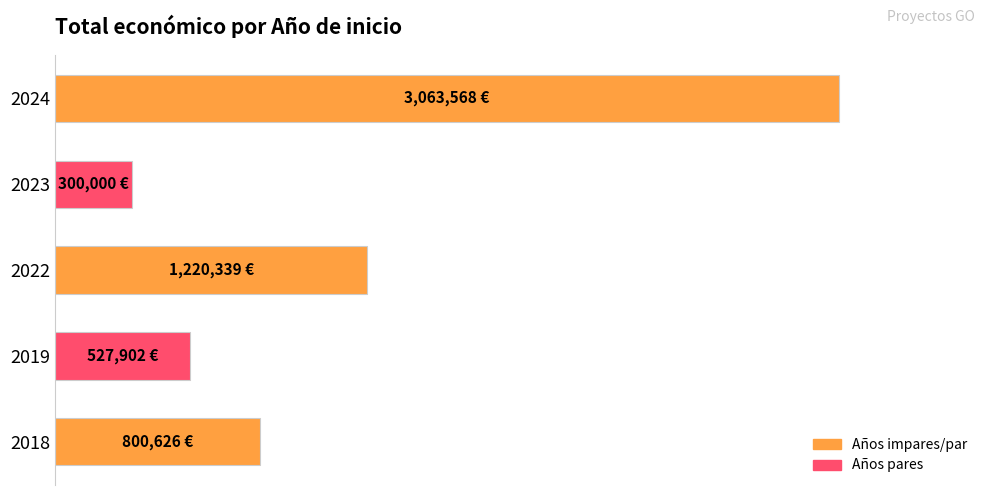

Are the bars horizontal?

Yes